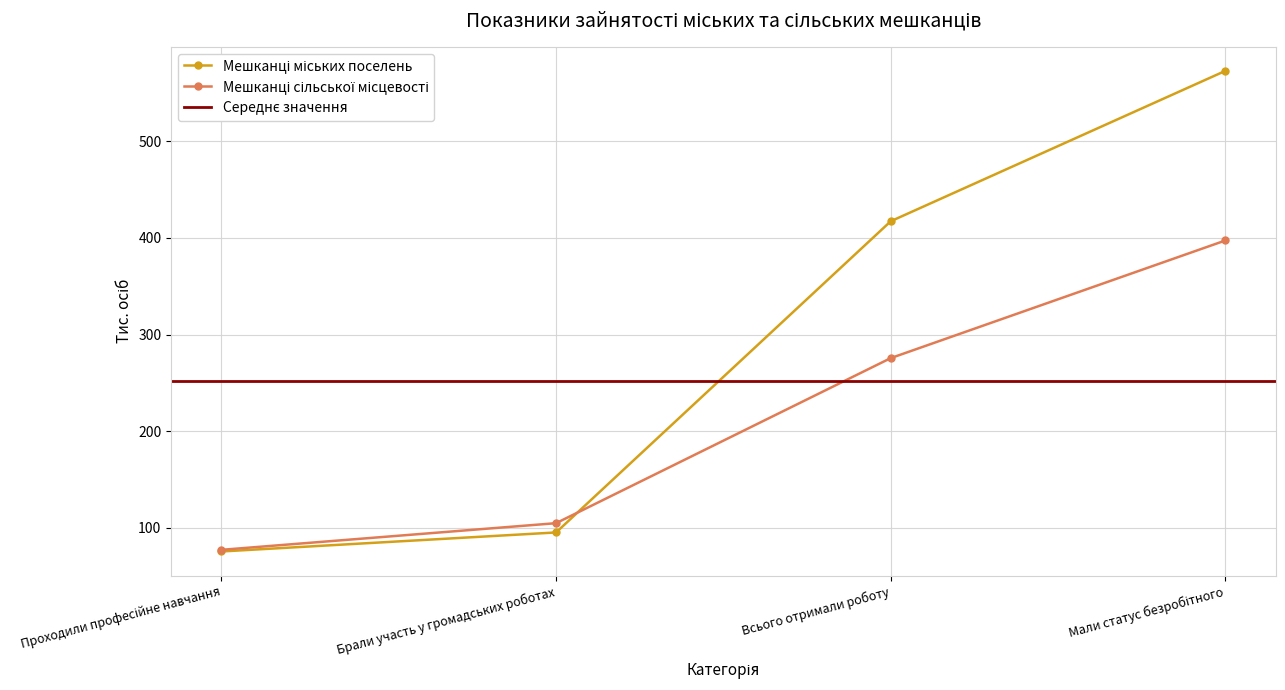

Where do Мешканці міських поселень and Мешканці сільської місцевості first cross each other?

Брали участь у громадських роботах and Всього отримали роботу